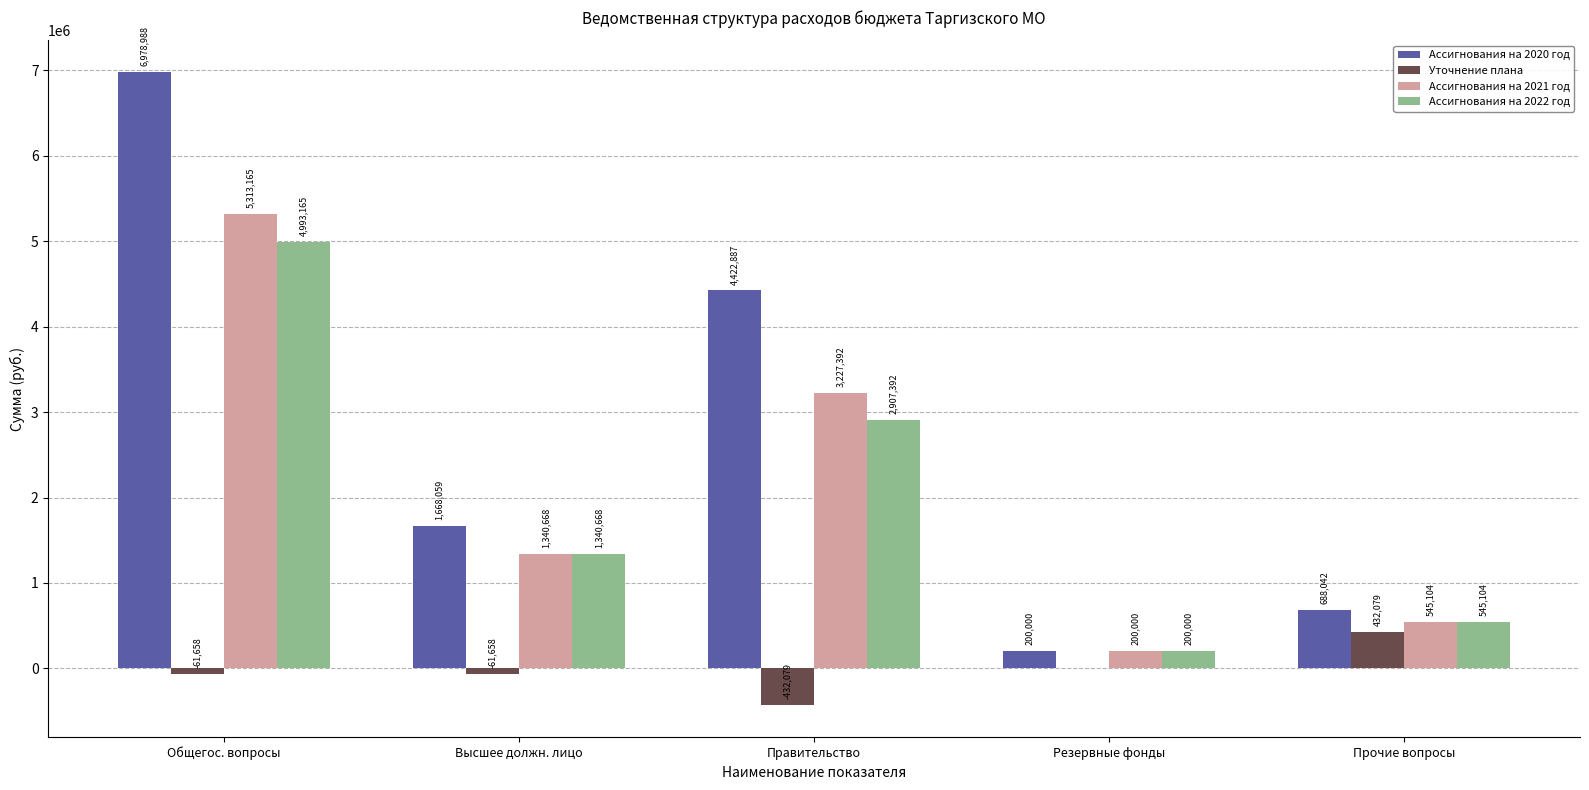

What is the difference between the Уточнение плана values at Общегос. вопросы and Прочие вопросы?

493737.1